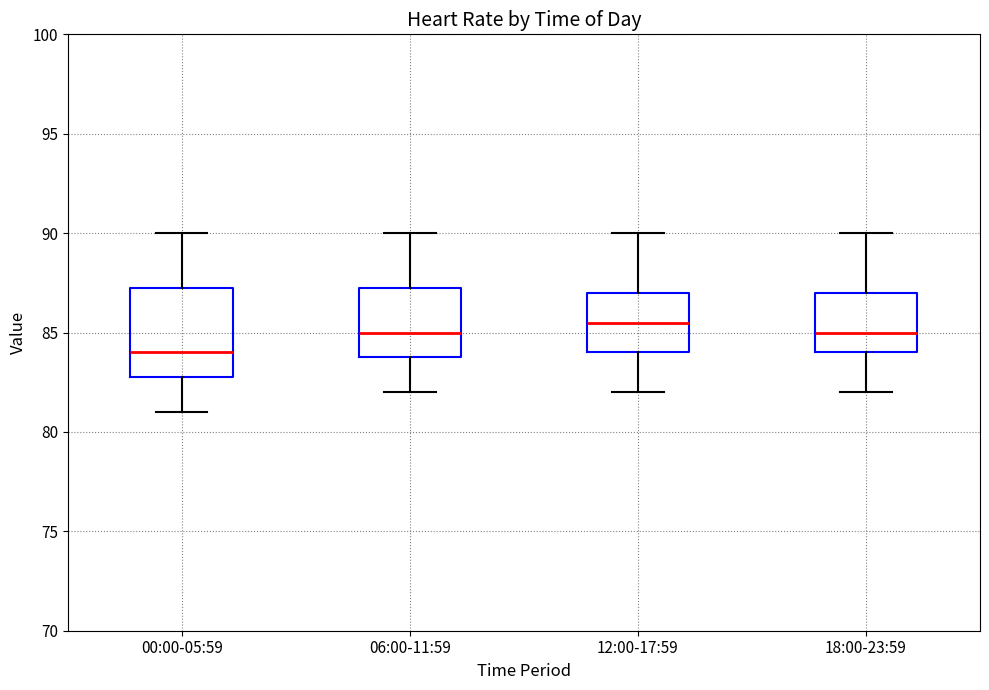

Which box's median line is the lowest?

00:00-05:59